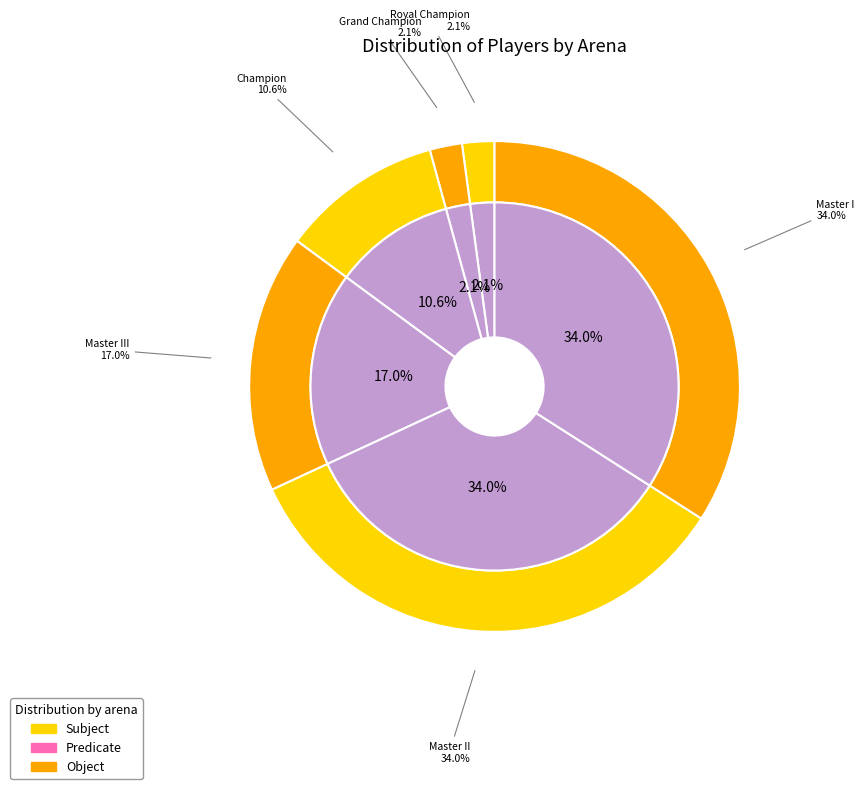

To the nearest percent, what portion does Champion represent?

11%